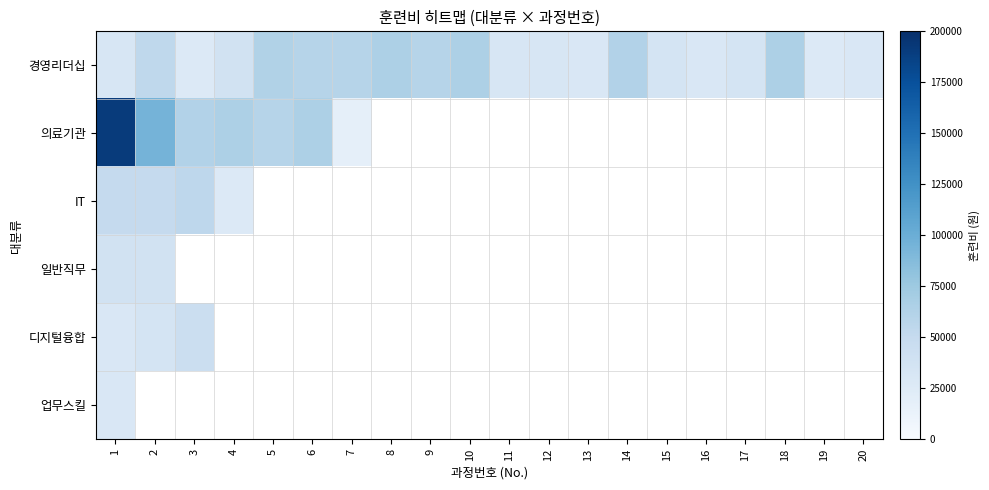

List the labels in order of 경영리더십 value, largest first.

8, 10, 18, 5, 14, 6, 7, 9, 2, 4, 15, 17, 1, 11, 12, 13, 16, 20, 3, 19